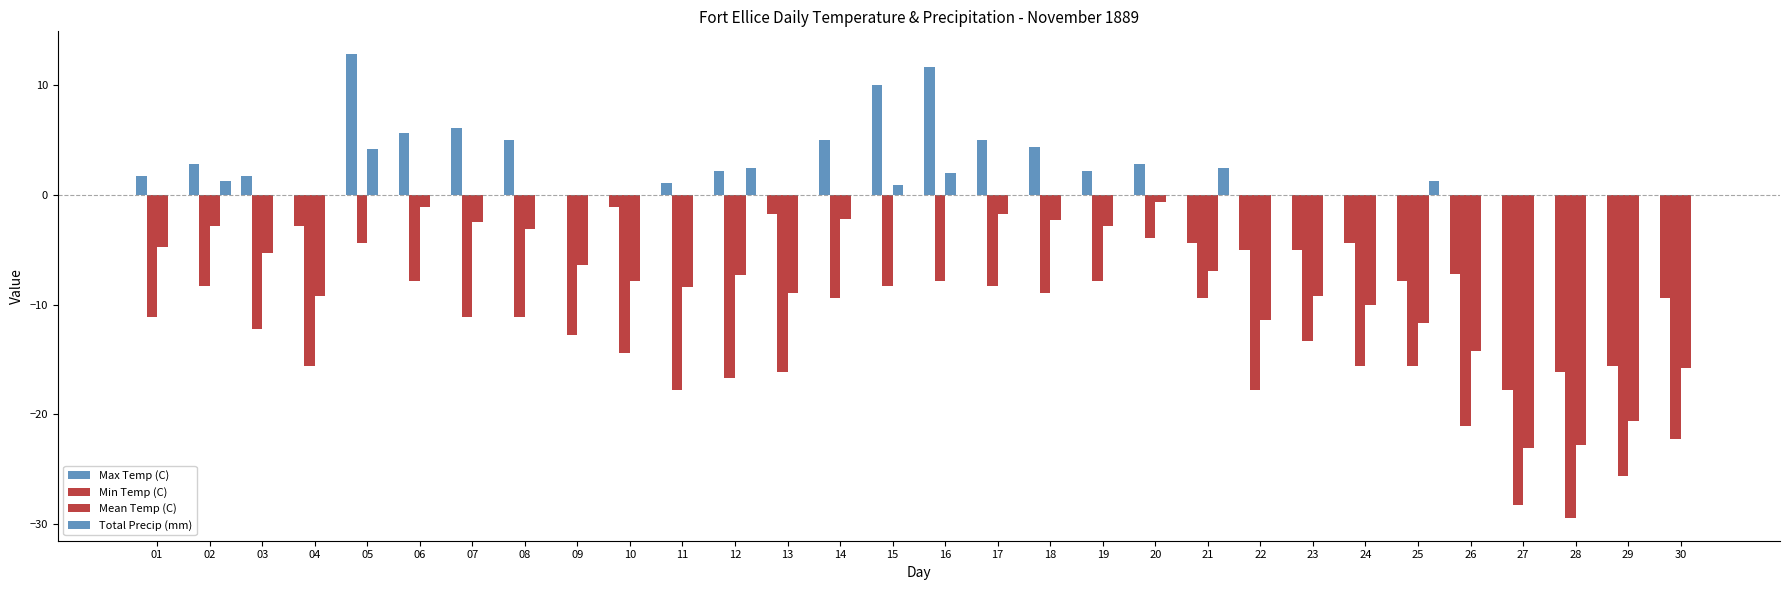

True or false: Min Temp (C) has a value of -6.4 at 09.

False